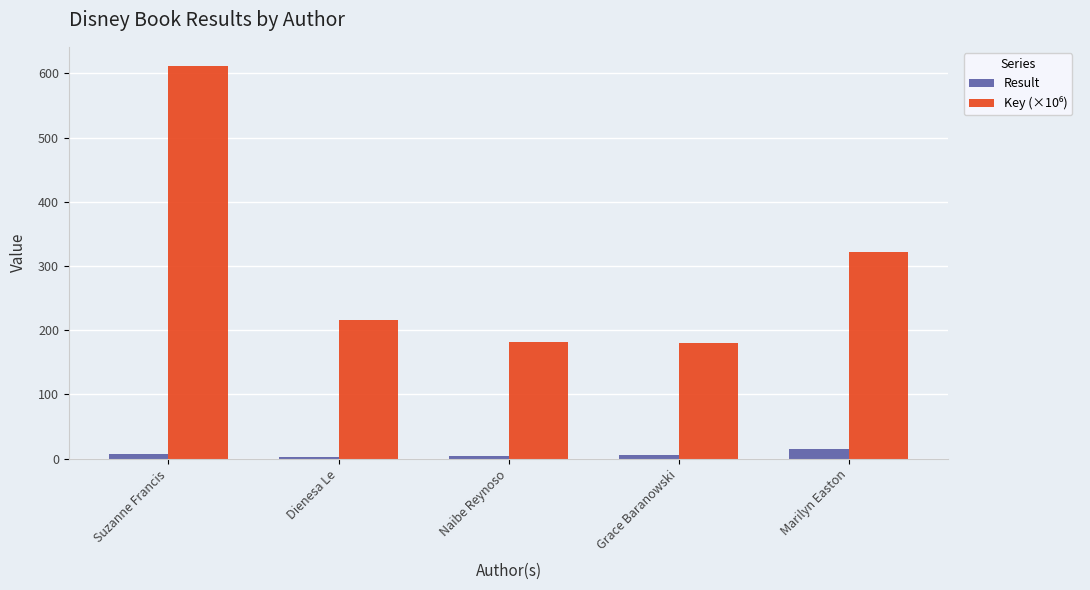

What is the difference between the maximum and minimum values in the Result series?

13.0